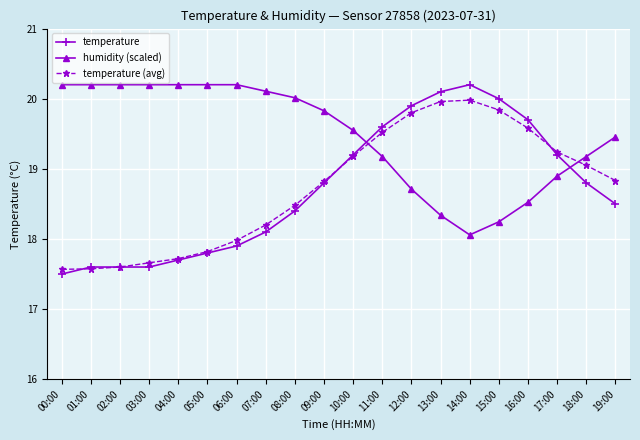

Does the chart have visible grid lines?

Yes